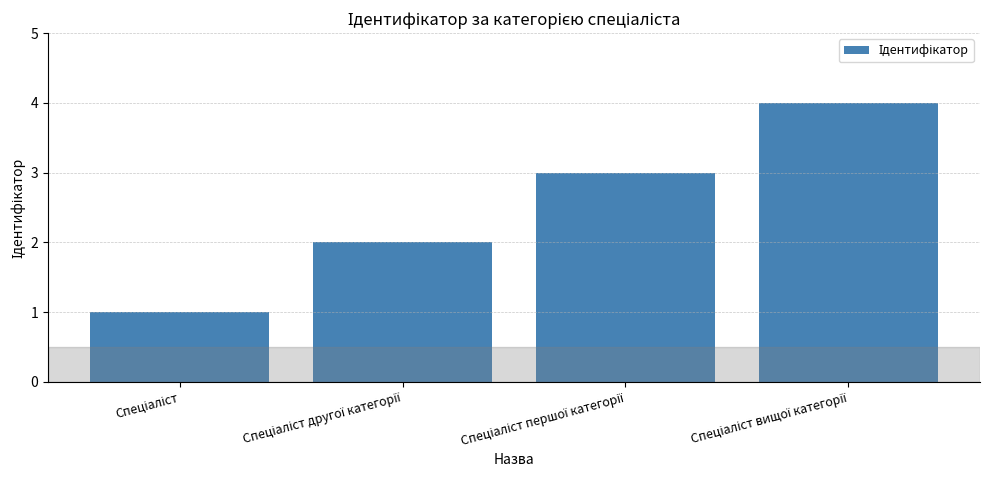

What is the sum of all values?

10